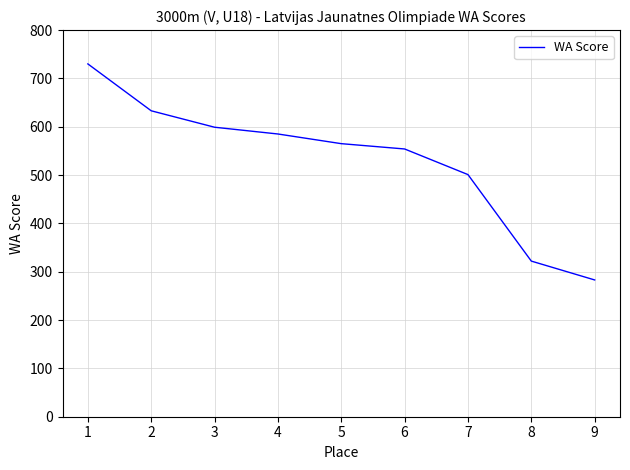

Does the chart display data point markers on the line(s)?

No